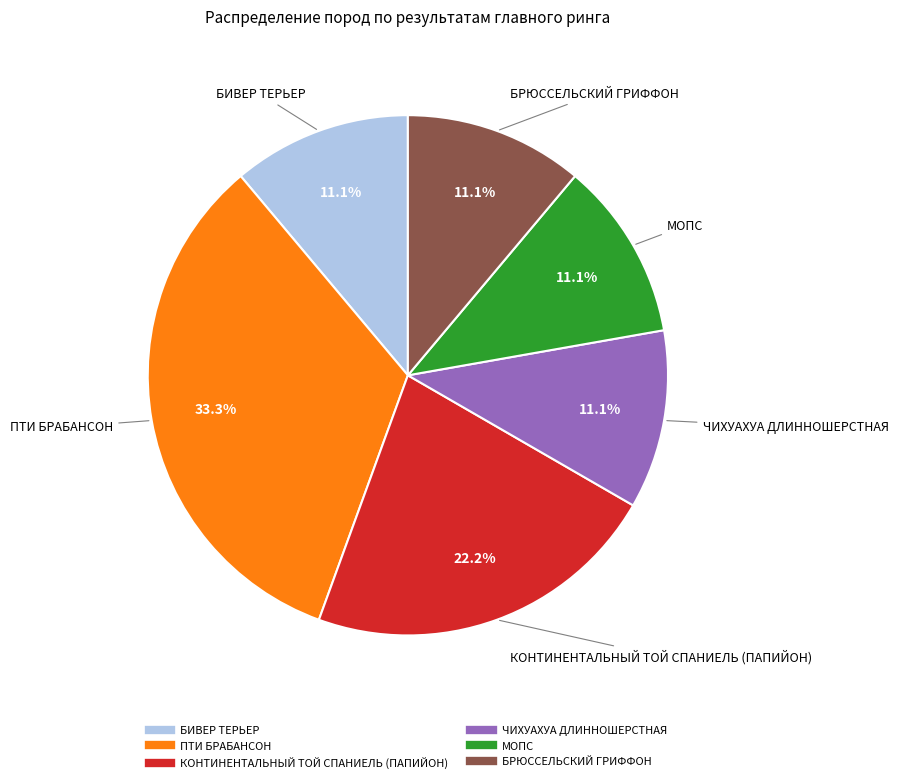

Does any single category account for the majority?

No